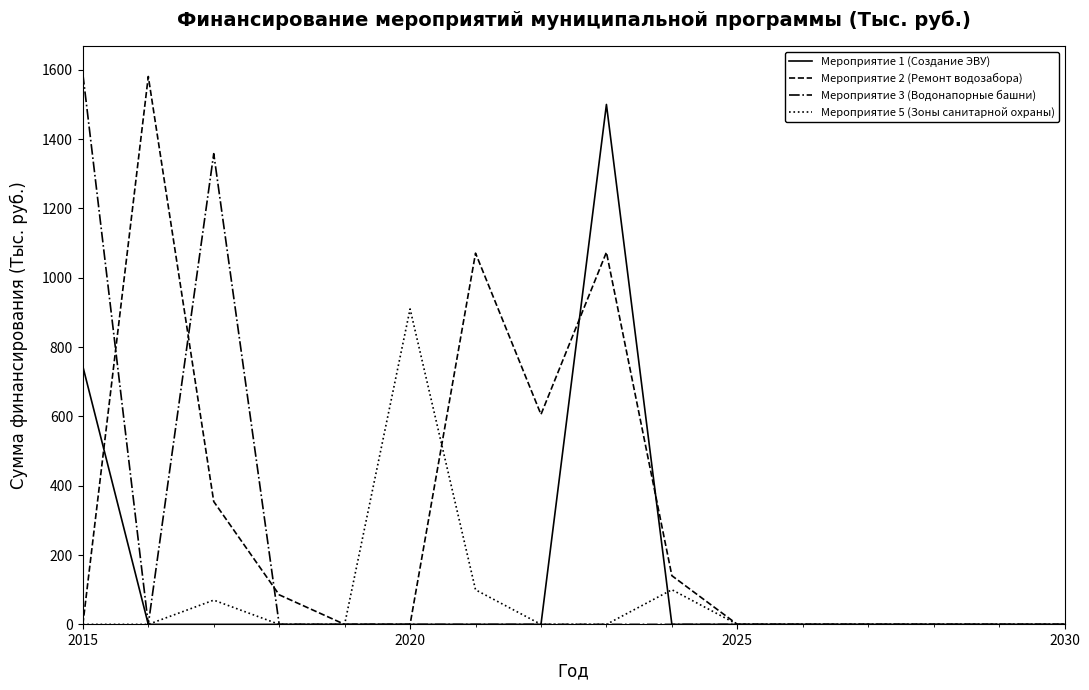

List the series in order of their overall mean, lowest first.

Мероприятие 5 (Зоны санитарной охраны), Мероприятие 1 (Создание ЭВУ), Мероприятие 3 (Водонапорные башни), Мероприятие 2 (Ремонт водозабора)